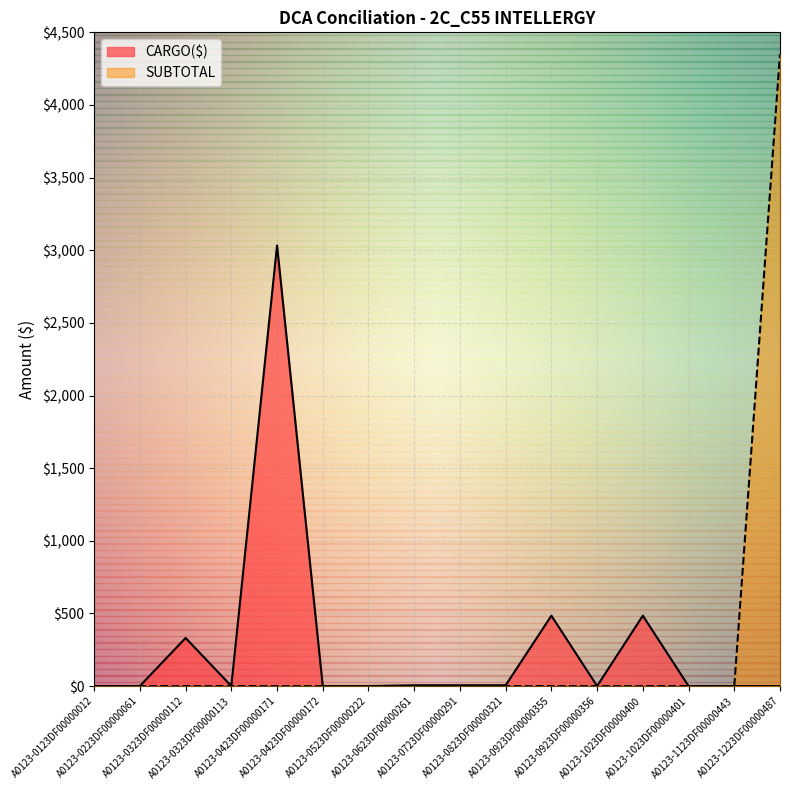

The value of SUBTOTAL at A0123-0623DF00000261 is 0.0. True or false?

True